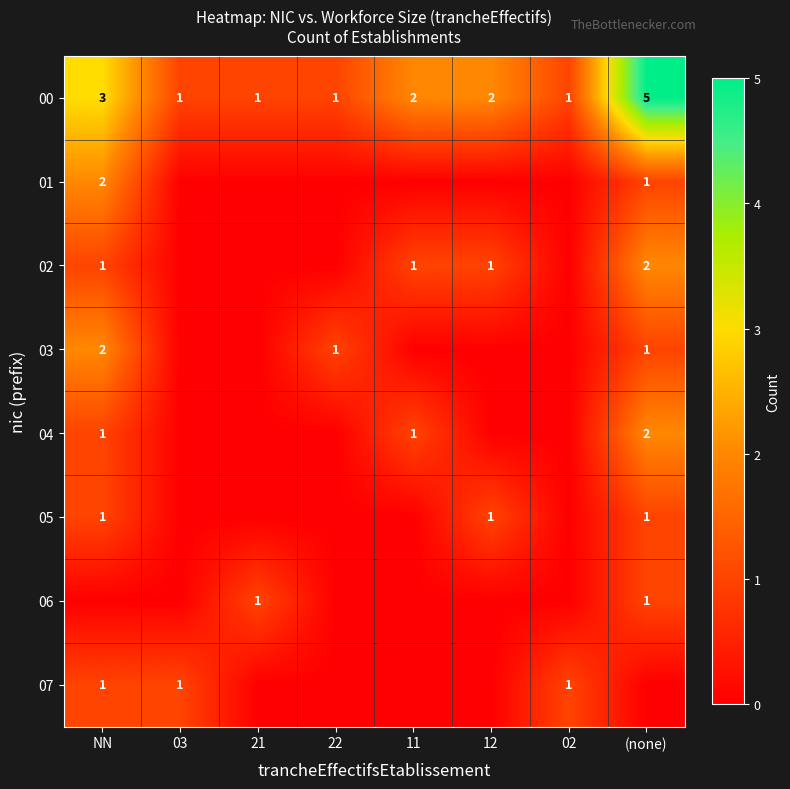

At which label does 00 reach its peak?

(none)